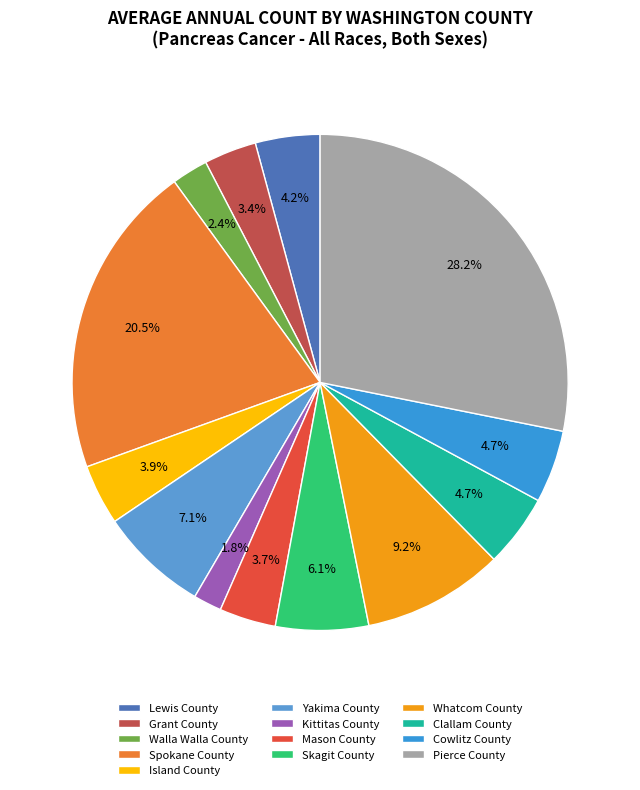

To the nearest percent, what is the difference between the Whatcom County and Skagit County slice percentages?

3%